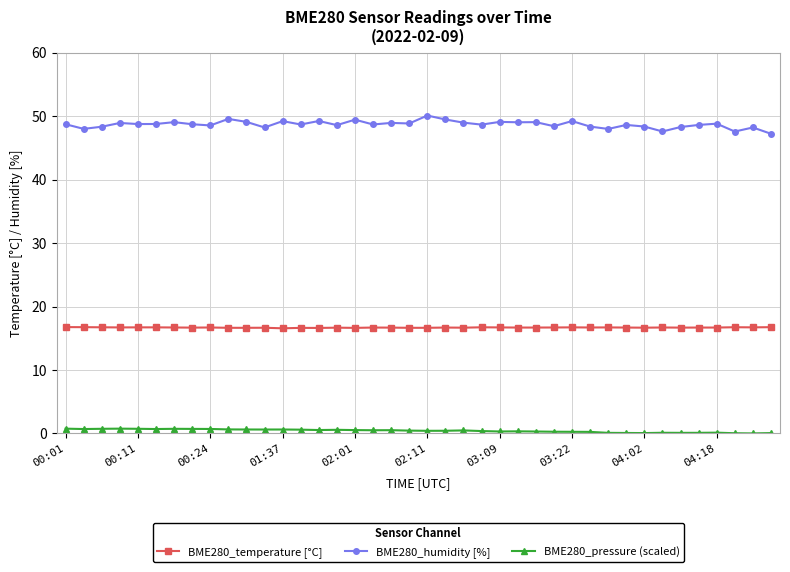

True or false: BME280_temperature [°C] has more than 0 points higher than both neighbors.

True